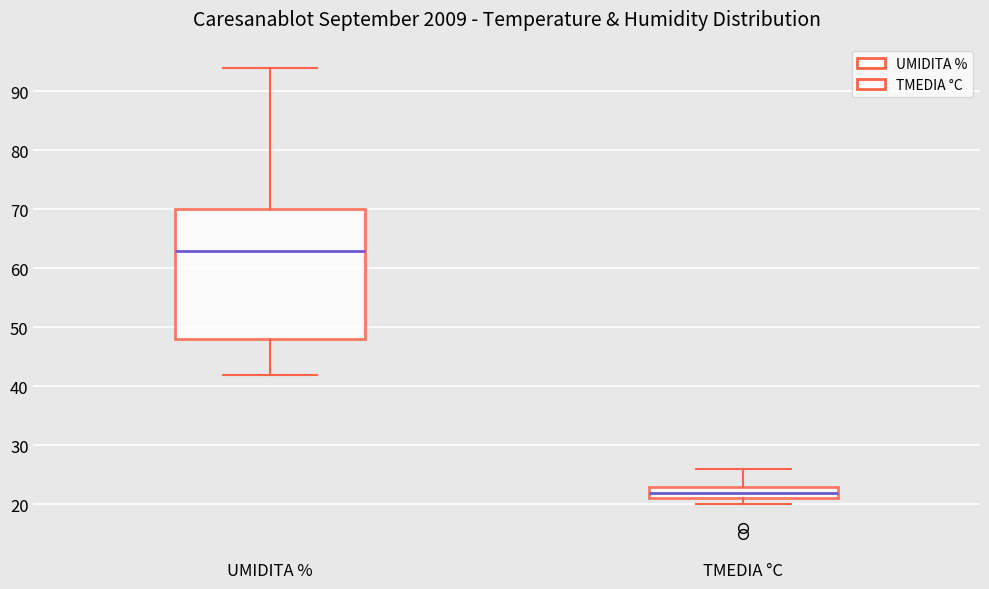

Where is the upper edge of the box for TMEDIA °C on the y-axis? The values are not printed on the chart, so give them approximately, as read against the axis.

23